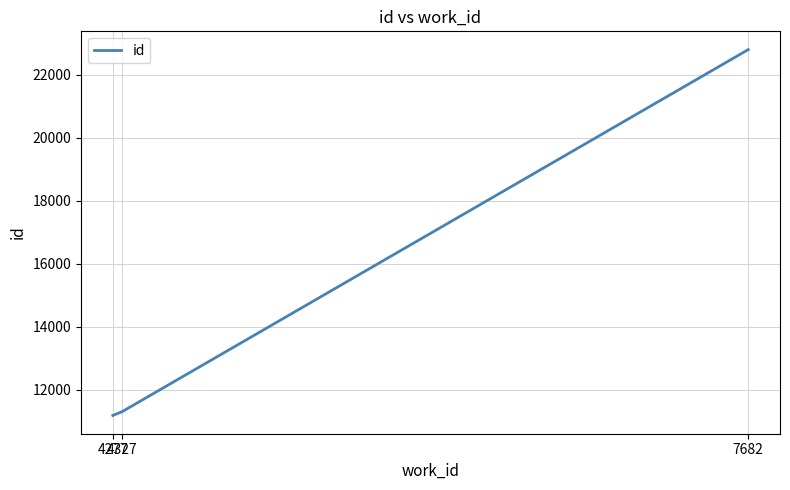

Which label corresponds to the largest value in the chart?

7682